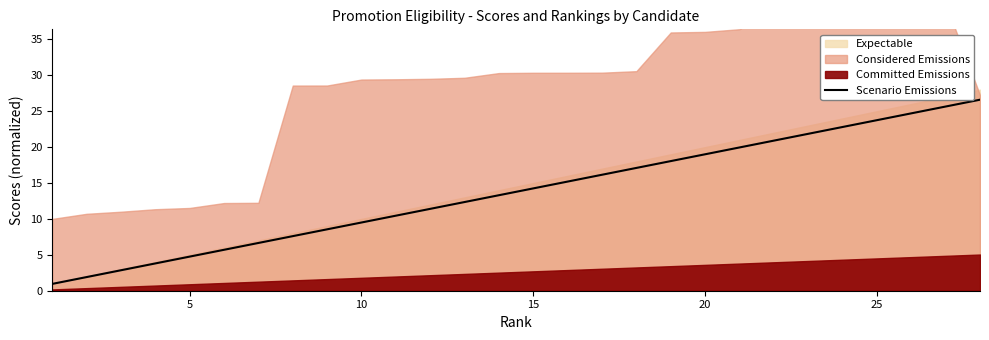

What is the highest value of the Scenario Emissions series?

26.6